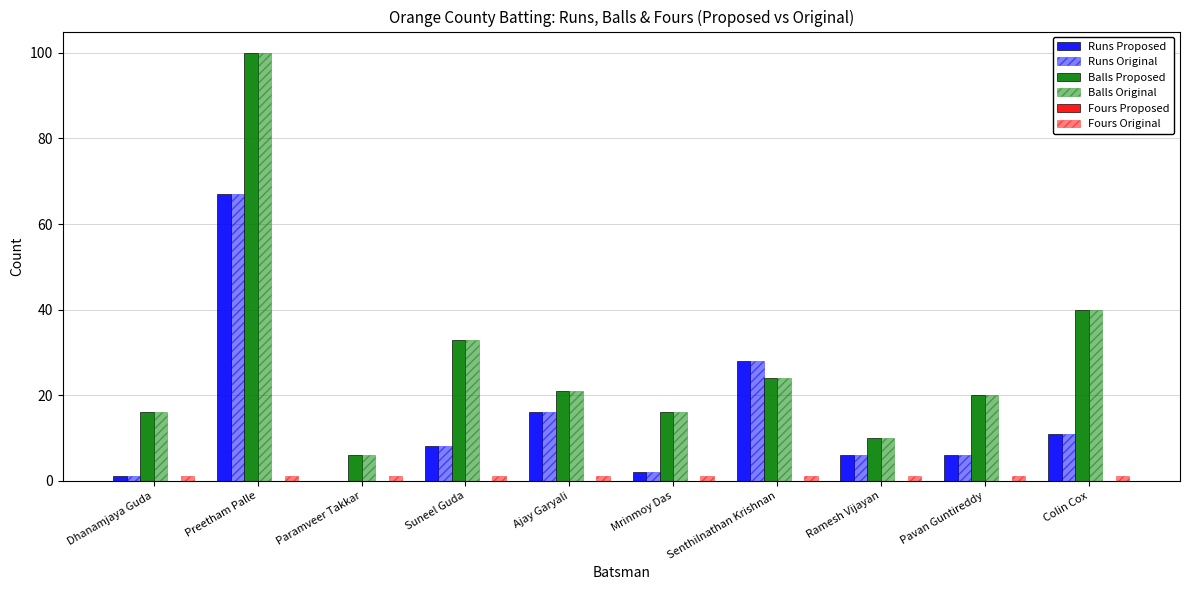

Count the number of categories in the chart.

10